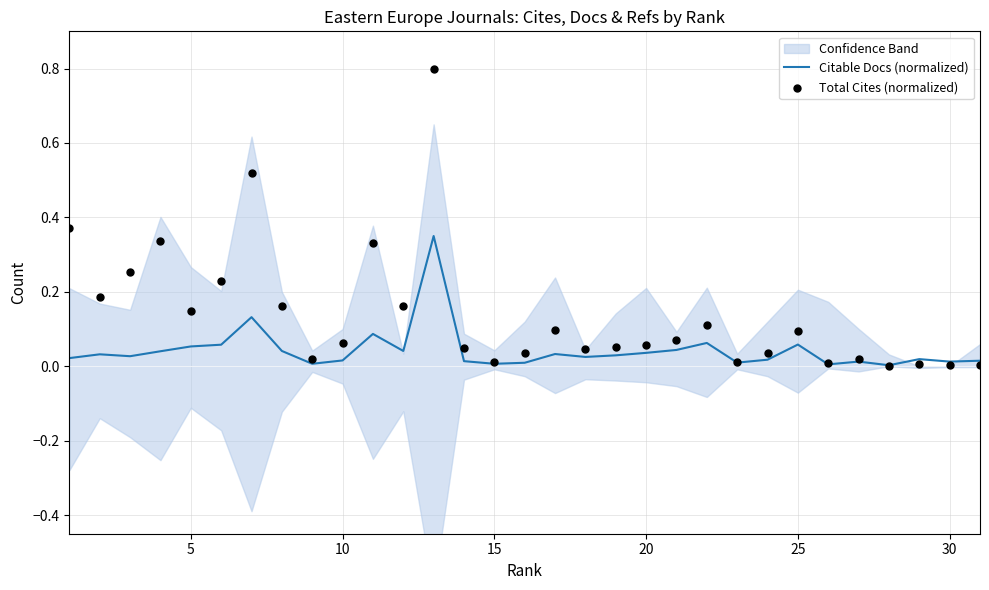

Which series has the largest total across all categories?

Total Cites (normalized)